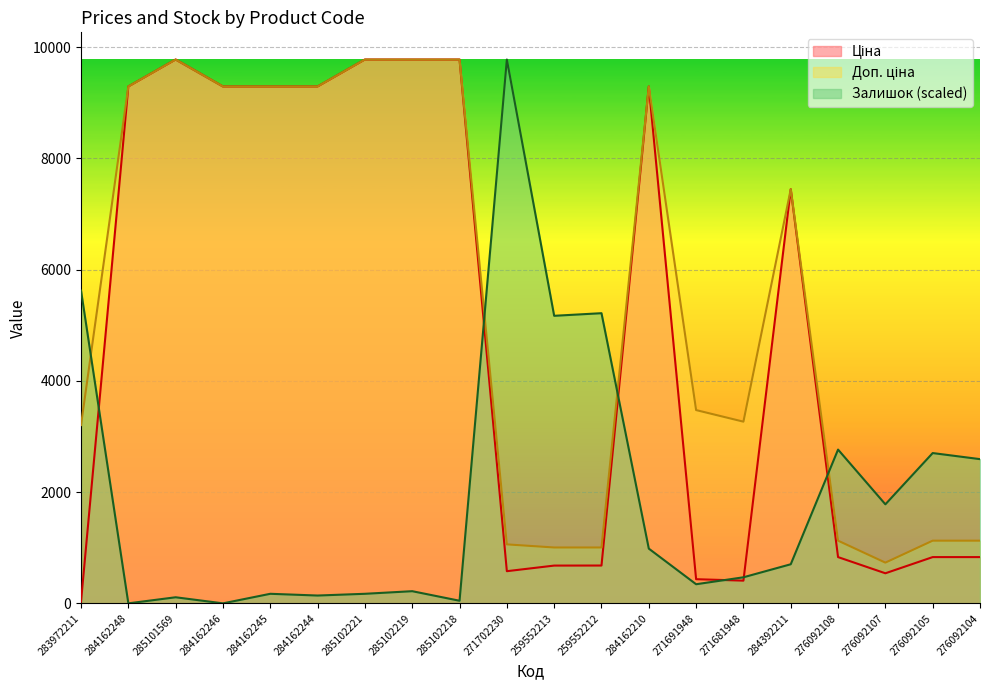

Does the chart display data point markers on the line(s)?

No